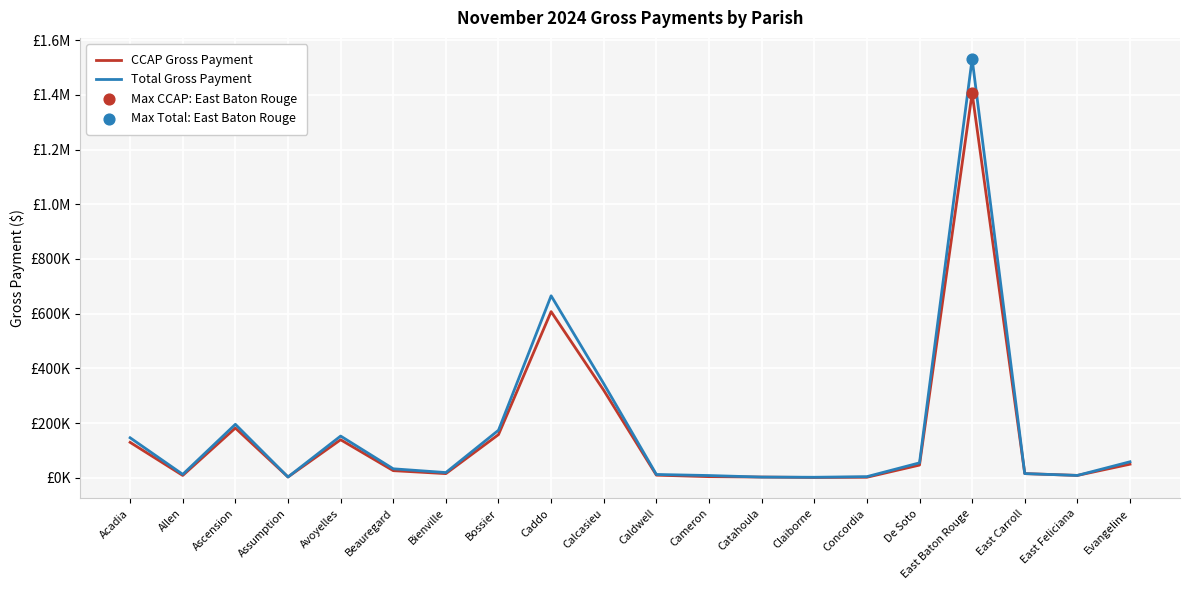

What is the total value across all series at Ascension?

377047.3